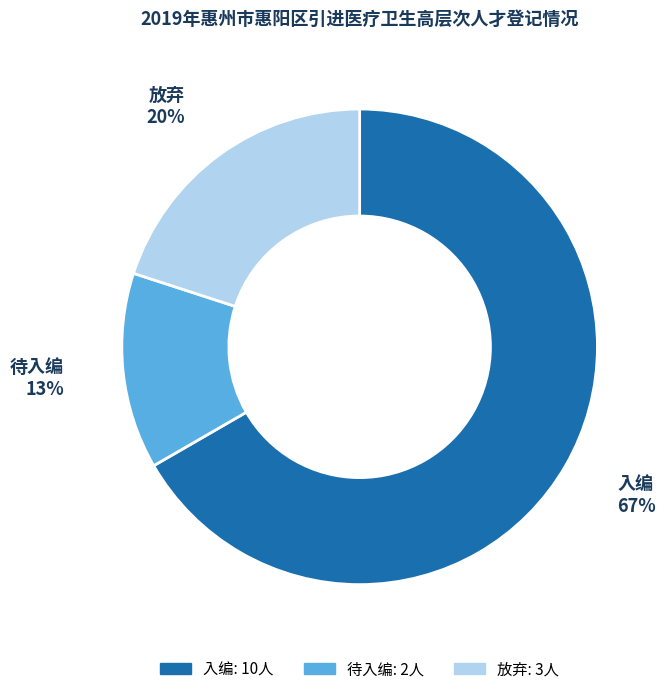

Which has a higher value, 入编 or 放弃?

入编